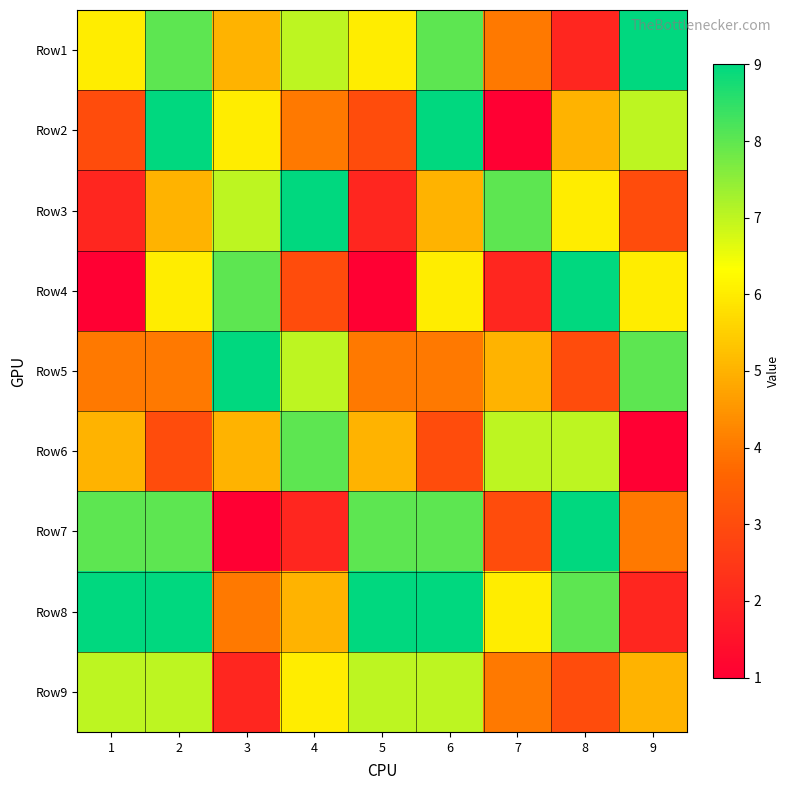

Reading left to right, what are all the values shown in this chart?

Row1: 1=6	2=8	3=5	4=7	5=6	6=8	7=4	8=2	9=9
Row2: 1=3	2=9	3=6	4=4	5=3	6=9	7=1	8=5	9=7
Row3: 1=2	2=5	3=7	4=9	5=2	6=5	7=8	8=6	9=3
Row4: 1=1	2=6	3=8	4=3	5=1	6=6	7=2	8=9	9=6
Row5: 1=4	2=4	3=9	4=7	5=4	6=4	7=5	8=3	9=8
Row6: 1=5	2=3	3=5	4=8	5=5	6=3	7=7	8=7	9=1
Row7: 1=8	2=8	3=1	4=2	5=8	6=8	7=3	8=9	9=4
Row8: 1=9	2=9	3=4	4=5	5=9	6=9	7=6	8=8	9=2
Row9: 1=7	2=7	3=2	4=6	5=7	6=7	7=4	8=3	9=5